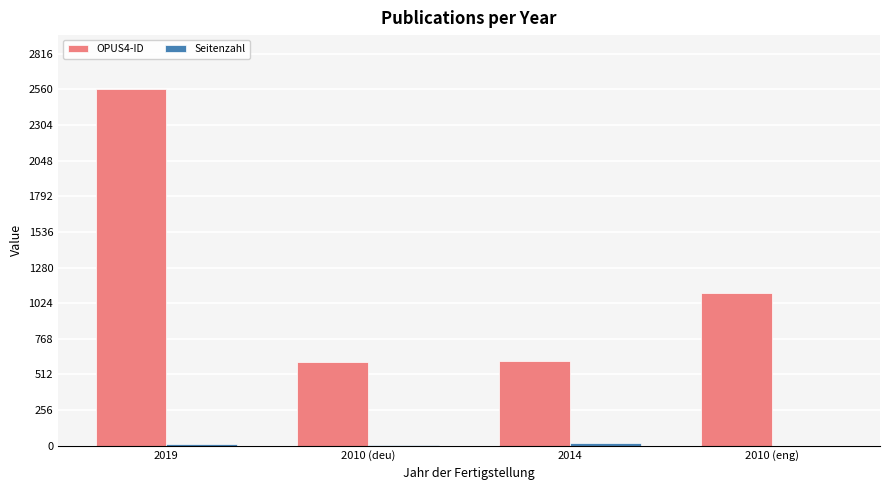

What is the difference between the OPUS4-ID values at 2010 (eng) and 2010 (deu)?

492